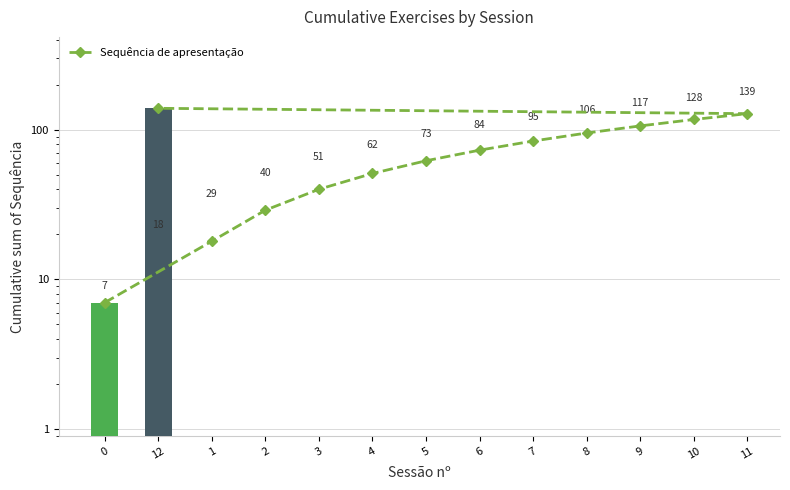

Reading left to right, list all the values displayed in this chart.

7	18	29	40	51	62	73	84	95	106	117	128	139